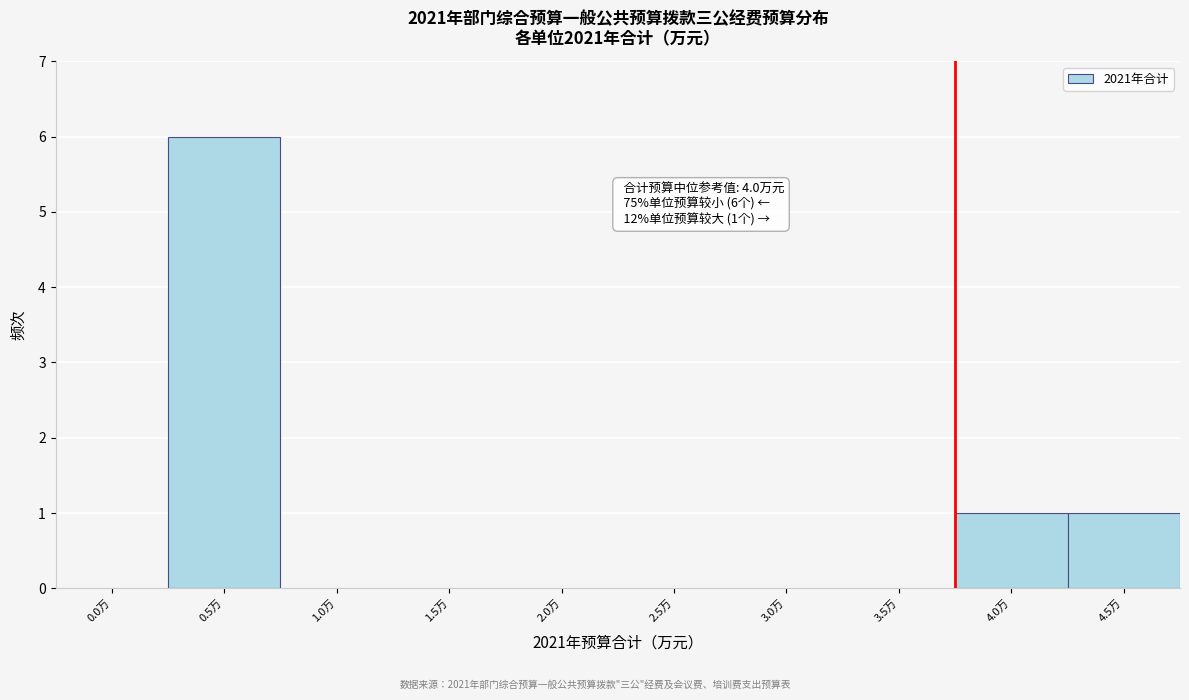

Reading left to right, what are all the values shown in this chart?

0.0万=0	0.5万=6	1.0万=0	1.5万=0	2.0万=0	2.5万=0	3.0万=0	3.5万=0	4.0万=1	4.5万=1